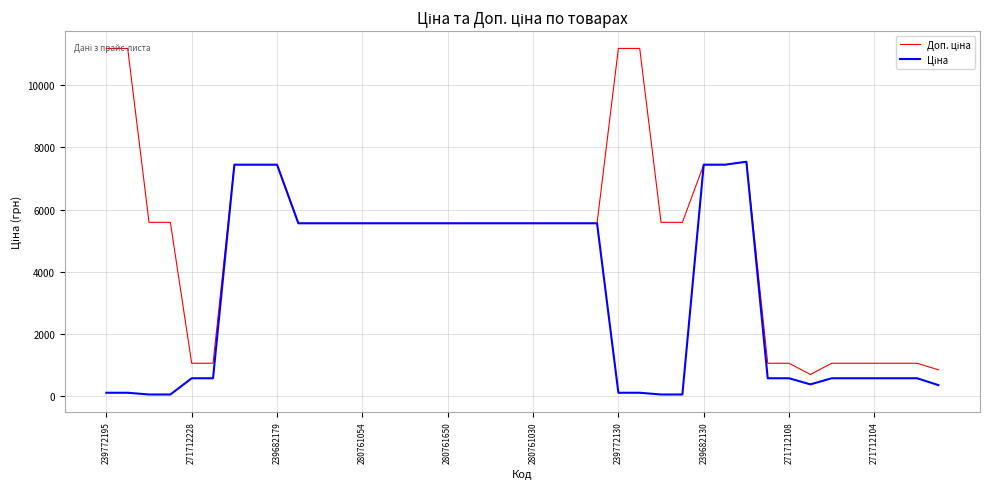

At which label does Доп. ціна first exceed 5560?

239772195